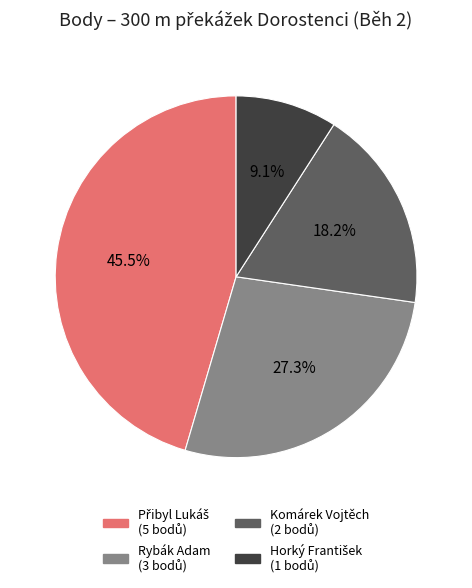

How many segments does this pie chart have?

4